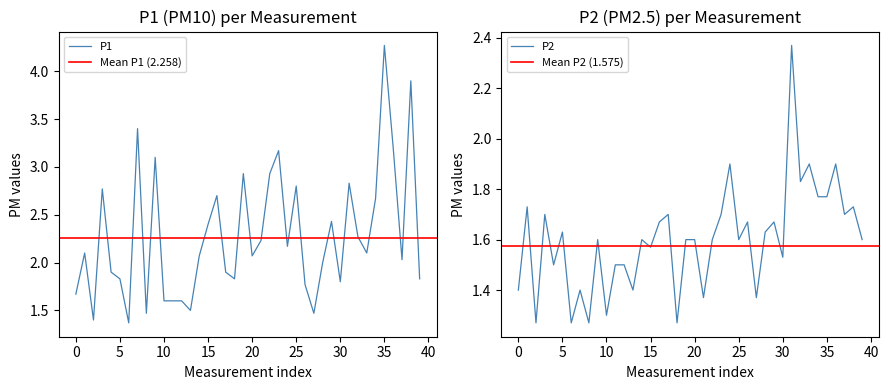

How many data points does each series have?

40